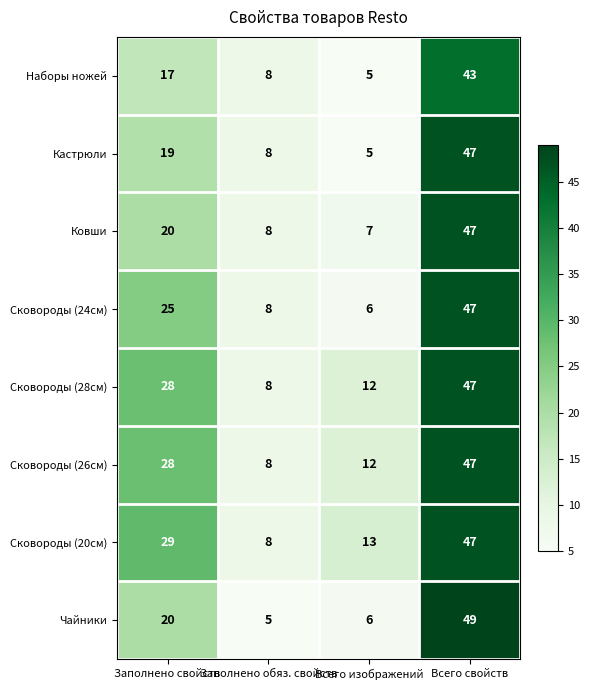

List the labels in order of Сковороды (24см) value, largest first.

Всего свойств, Заполнено свойств, Заполнено обяз. свойств, Всего изображений